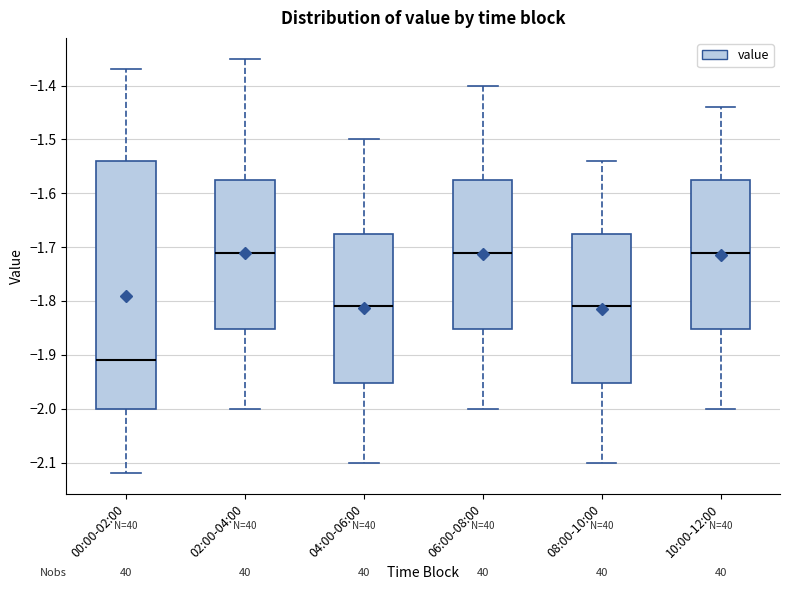

Where does the lower whisker of the box for 02:00-04:00 end on the y-axis? The values are not printed on the chart, so give them approximately, as read against the axis.

-2.00